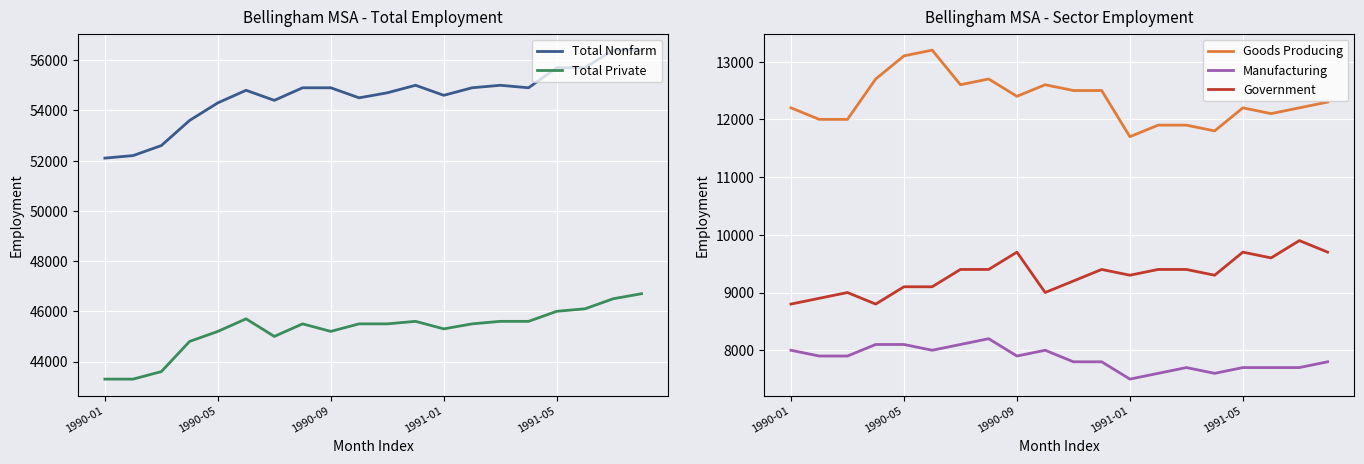

What is the value of the Total Private point at the 4th from the left?

44800